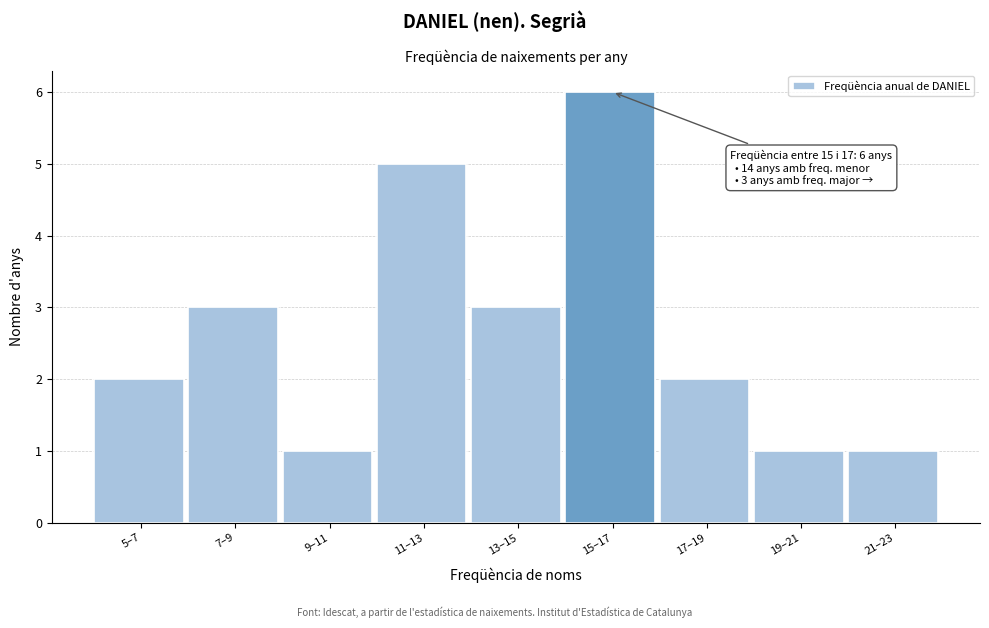

Reading left to right, transcribe all the data shown in this chart.

2	3	1	5	3	6	2	1	1